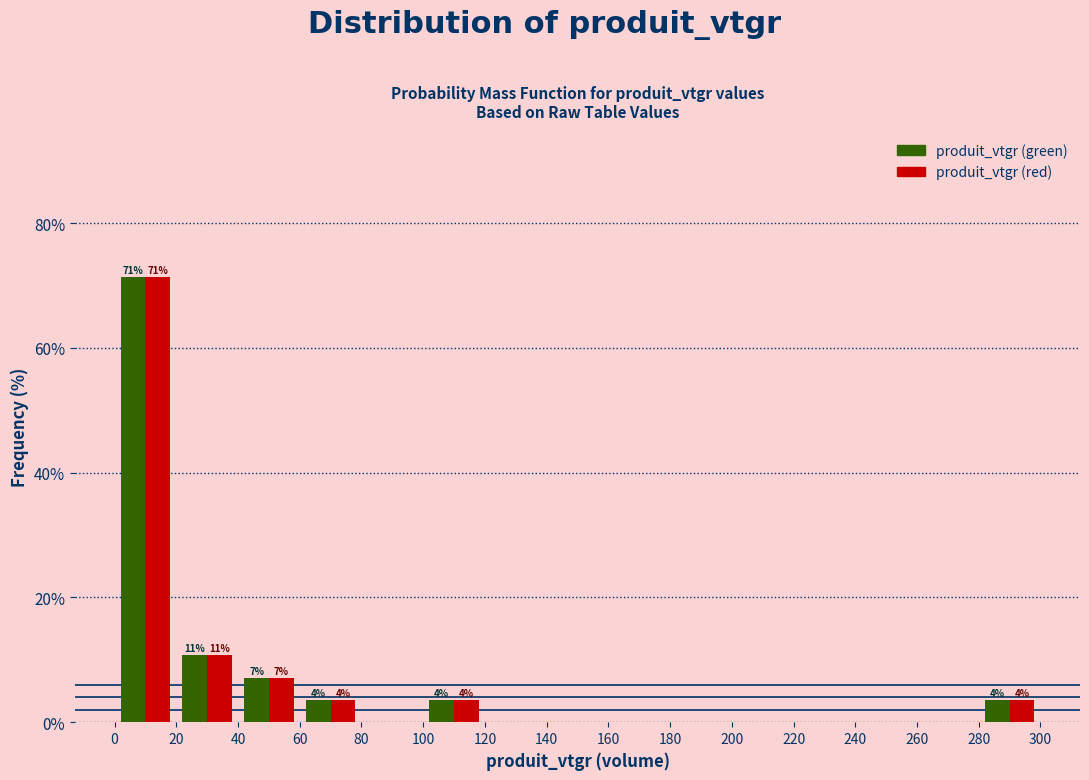

In the produit_vtgr (red) series, which range on the x-axis has the tallest bar?

0 to 20